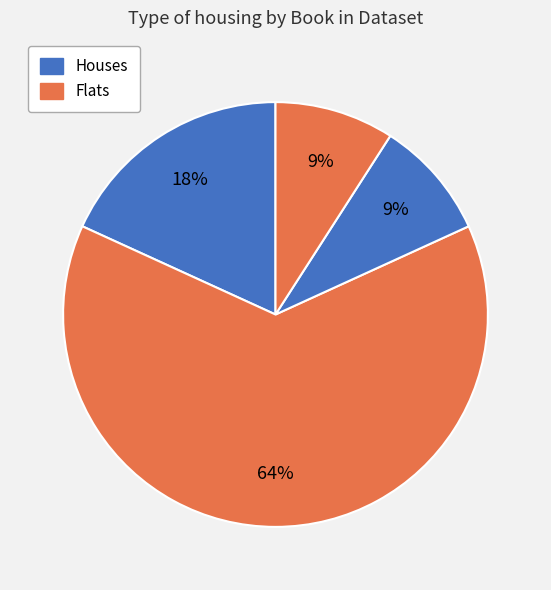

To the nearest percent, what is the difference between the largest and smallest slice percentages?

55%